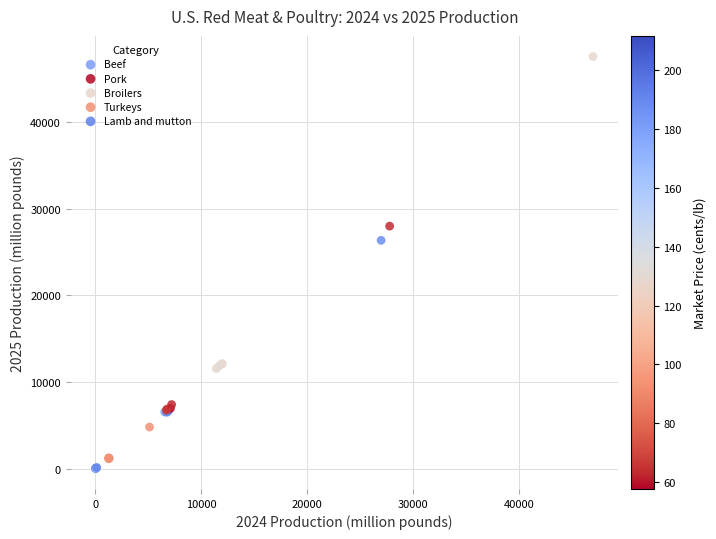

Which series contains the lowest Y value?

Lamb and mutton